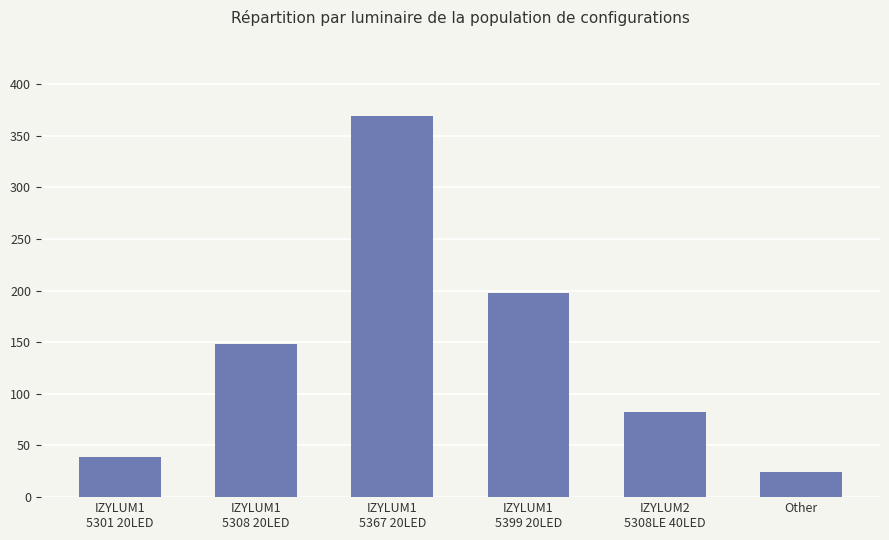

Does the chart contain any negative values?

No